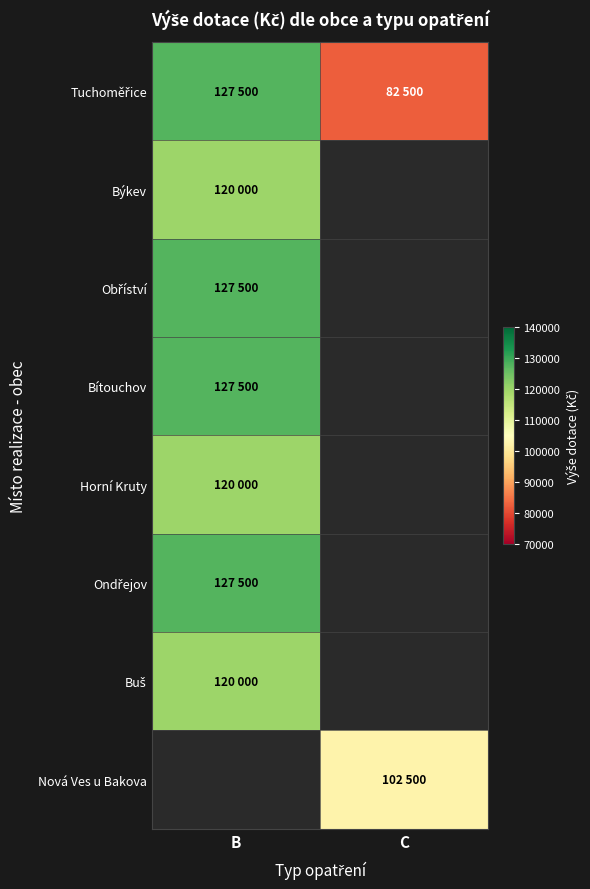

Which series changed the most between B and C?

Tuchoměřice